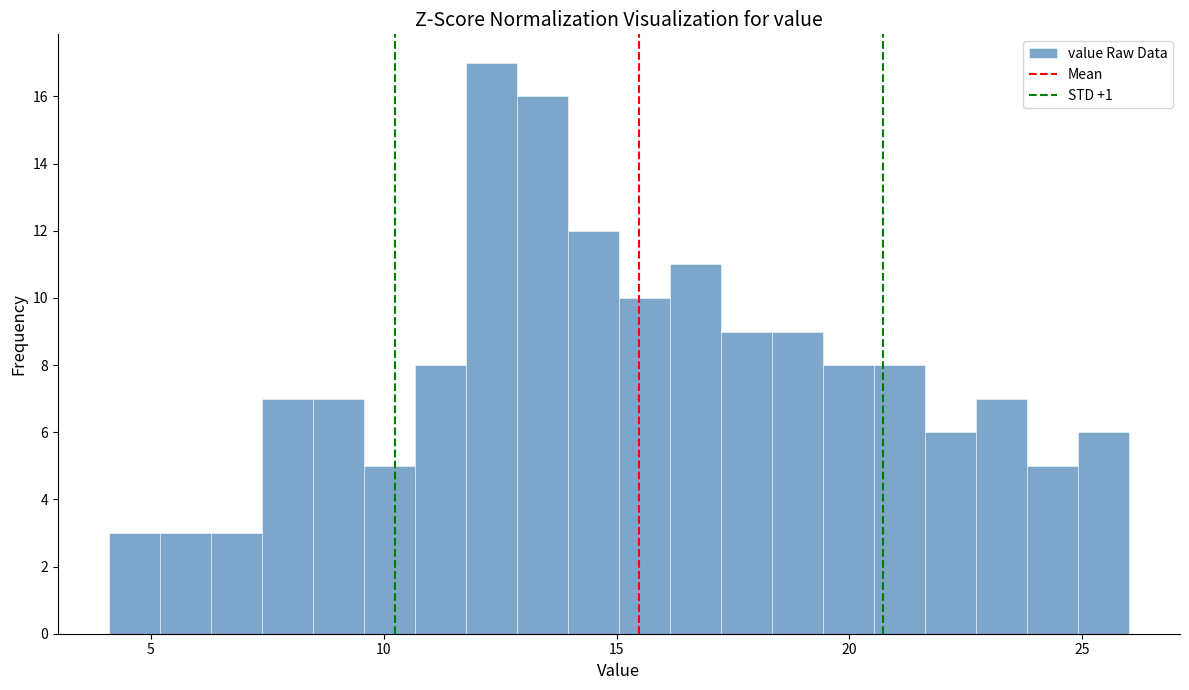

Around what value on the x-axis is the tallest bar? Give the approximate position of its centre, as read against the axis.

12.5